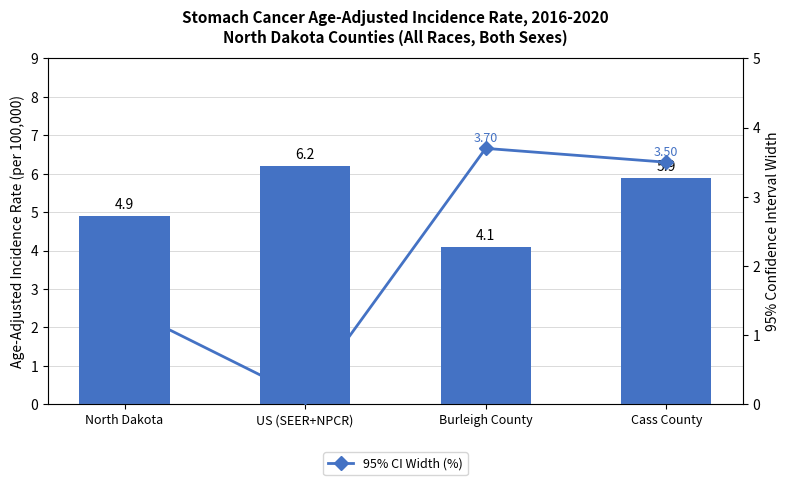

Reading left to right, list all the values displayed in this chart.

Age-Adjusted Incidence Rate (per 100,000): 4.9	6.2	4.1	5.9
95% CI Width (%): 1.4	0.1	3.7	3.5